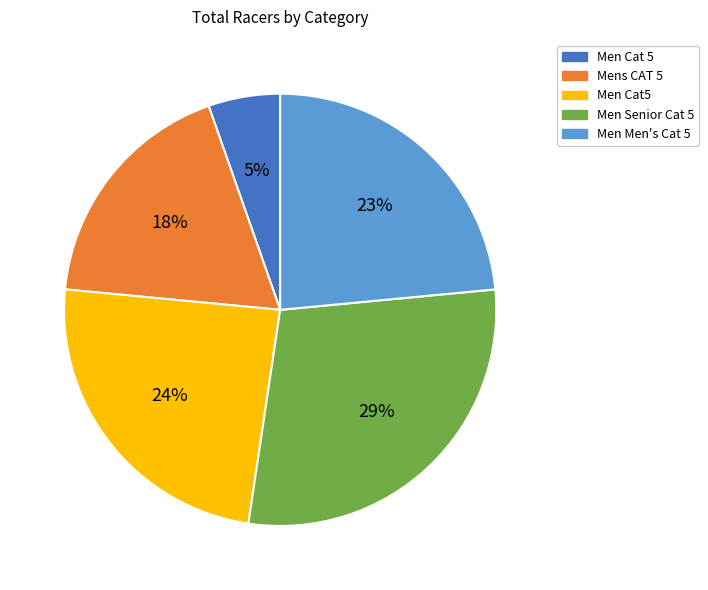

Is there any slice that represents more than half of the pie?

No